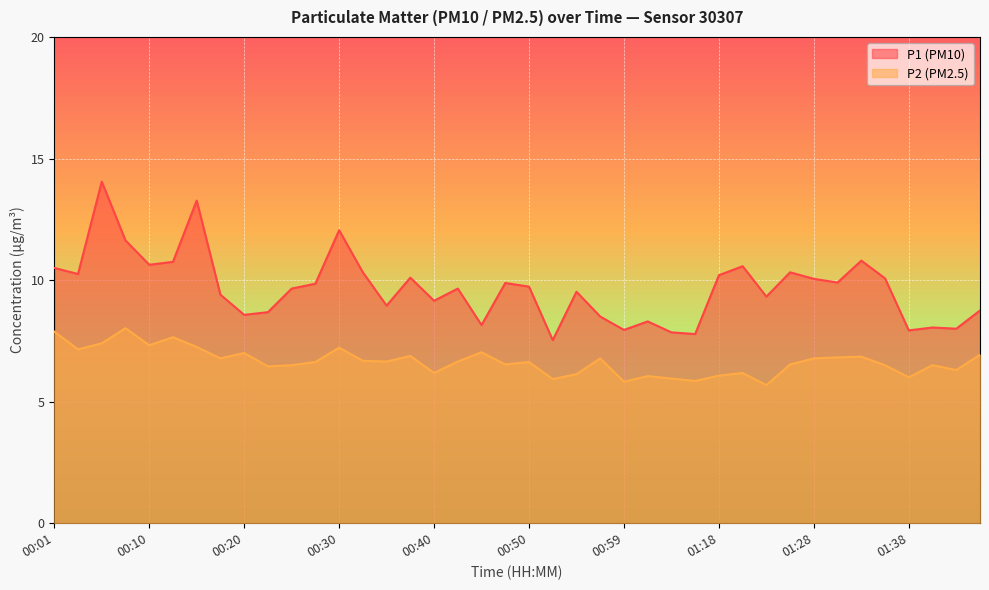

The P1 series shows 14.7 at 01:02. True or false?

False